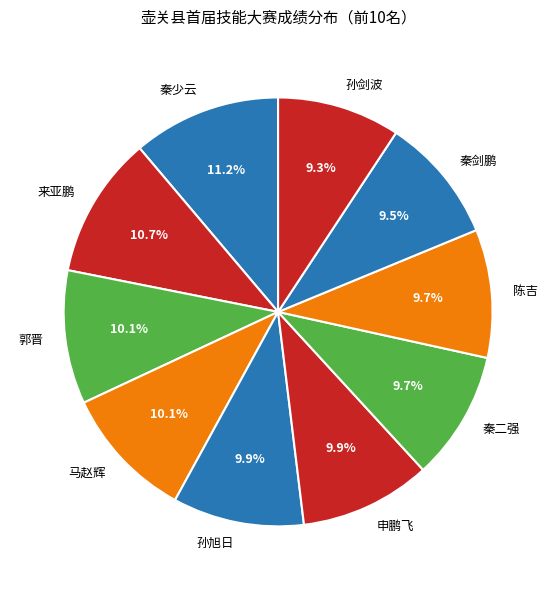

Does 来亚鹏 account for over 50% of the chart?

No